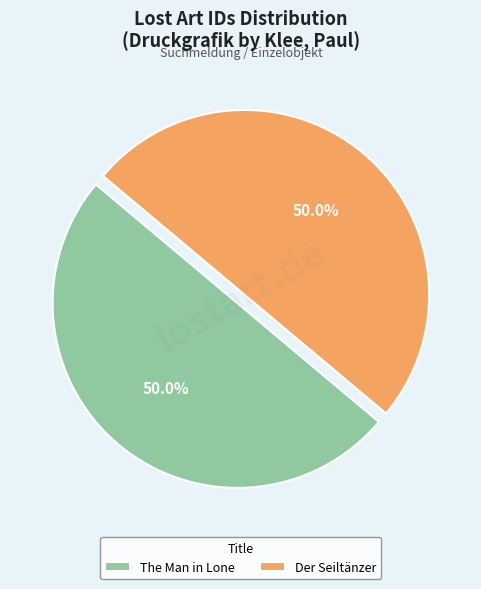

The Der Seiltänzer slice represents 59% of the pie. True or false?

False